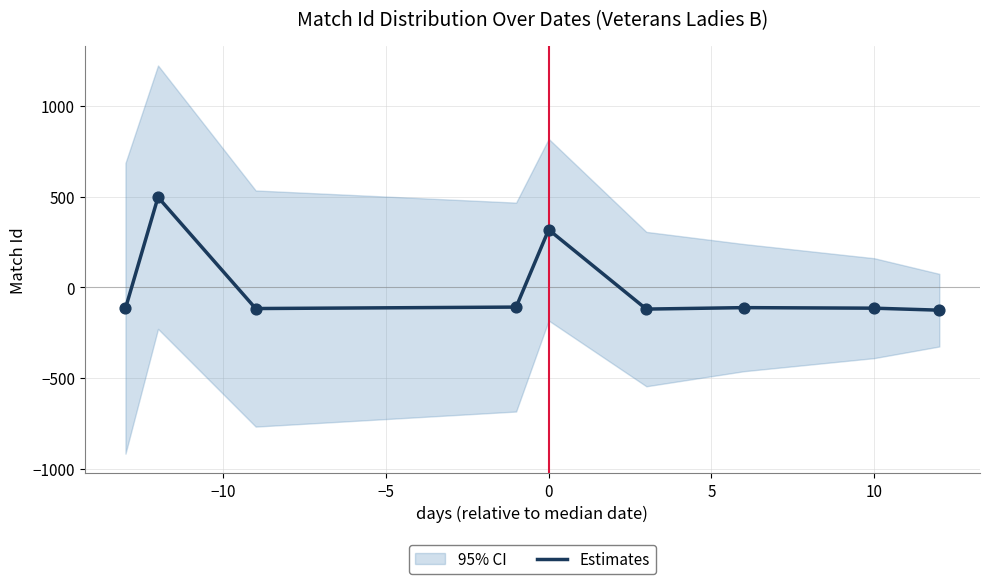

Between 15 and 7, which is larger?

15